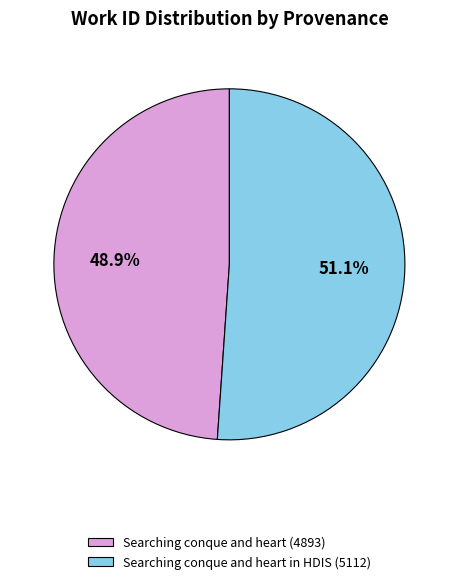

Is there any slice that represents more than half of the pie?

Yes